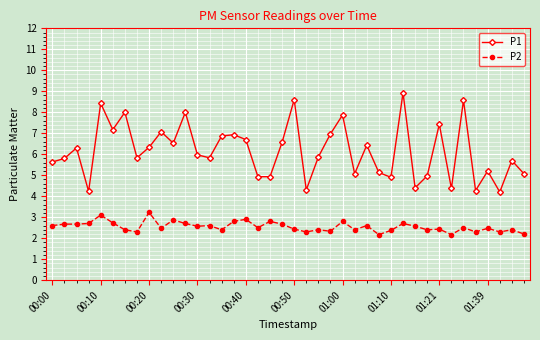

What is the smallest value displayed?

2.2